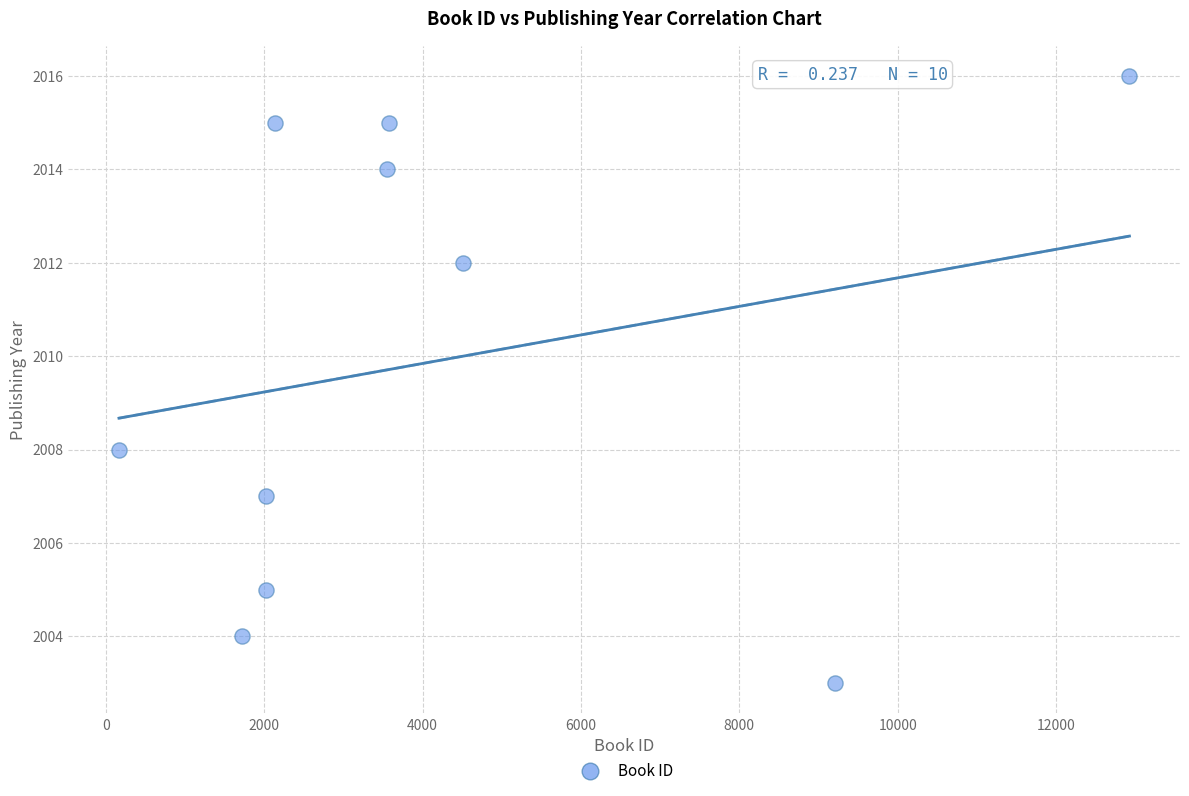

What is the range of Y values (max minus min)?

13